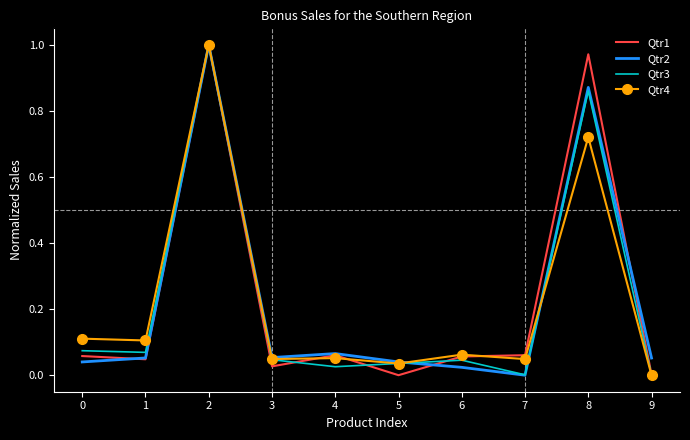

Is the value of Qtr2 at 2 greater than the value of Qtr4 at 0?

Yes